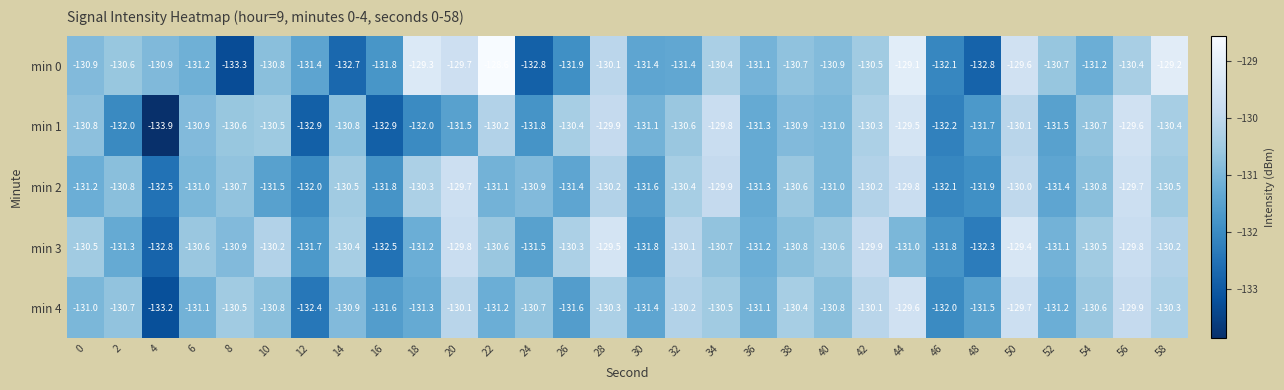

Which label corresponds to the largest value in the chart?

22